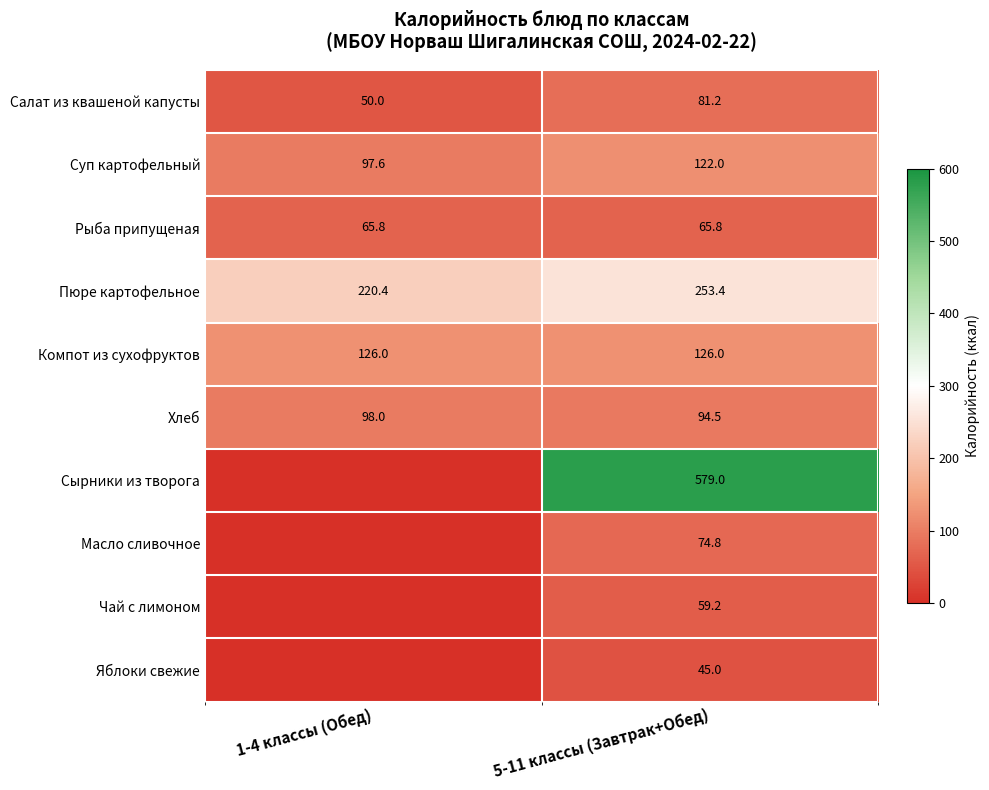

What is the minimum value for Рыба припущеная?

65.8